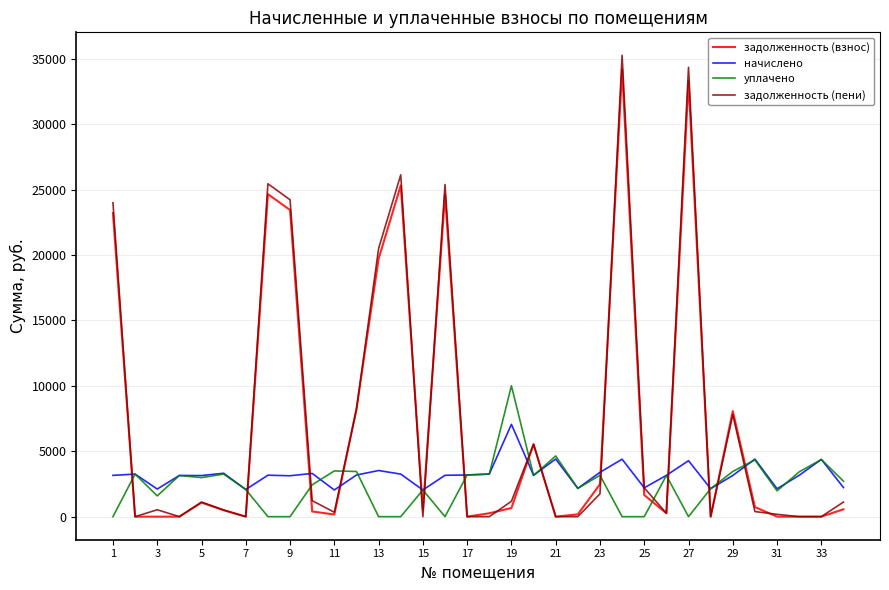

Which series has the largest range (max minus min)?

задолженность (пени)